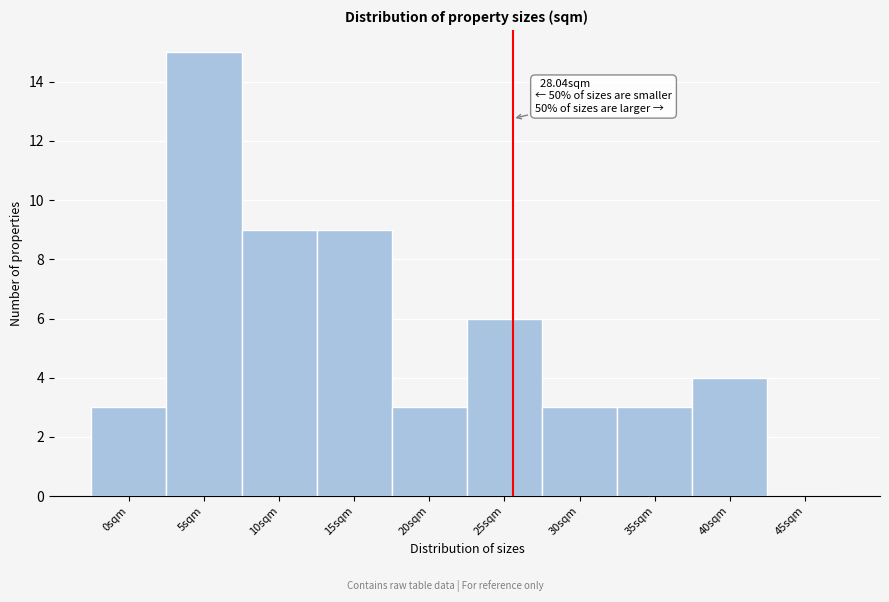

Reading left to right, list all the values displayed in this chart.

0sqm=3	5sqm=15	10sqm=9	15sqm=9	20sqm=3	25sqm=6	30sqm=3	35sqm=3	40sqm=4	45sqm=0